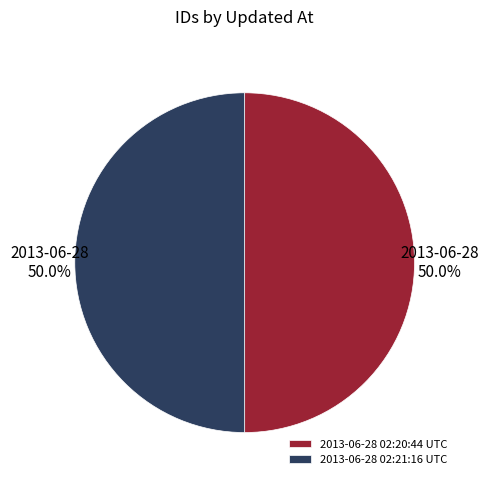

Combined, what portion of the pie is 2013-06-28 02:21:16 UTC and 2013-06-28 02:20:44 UTC?

100.0%